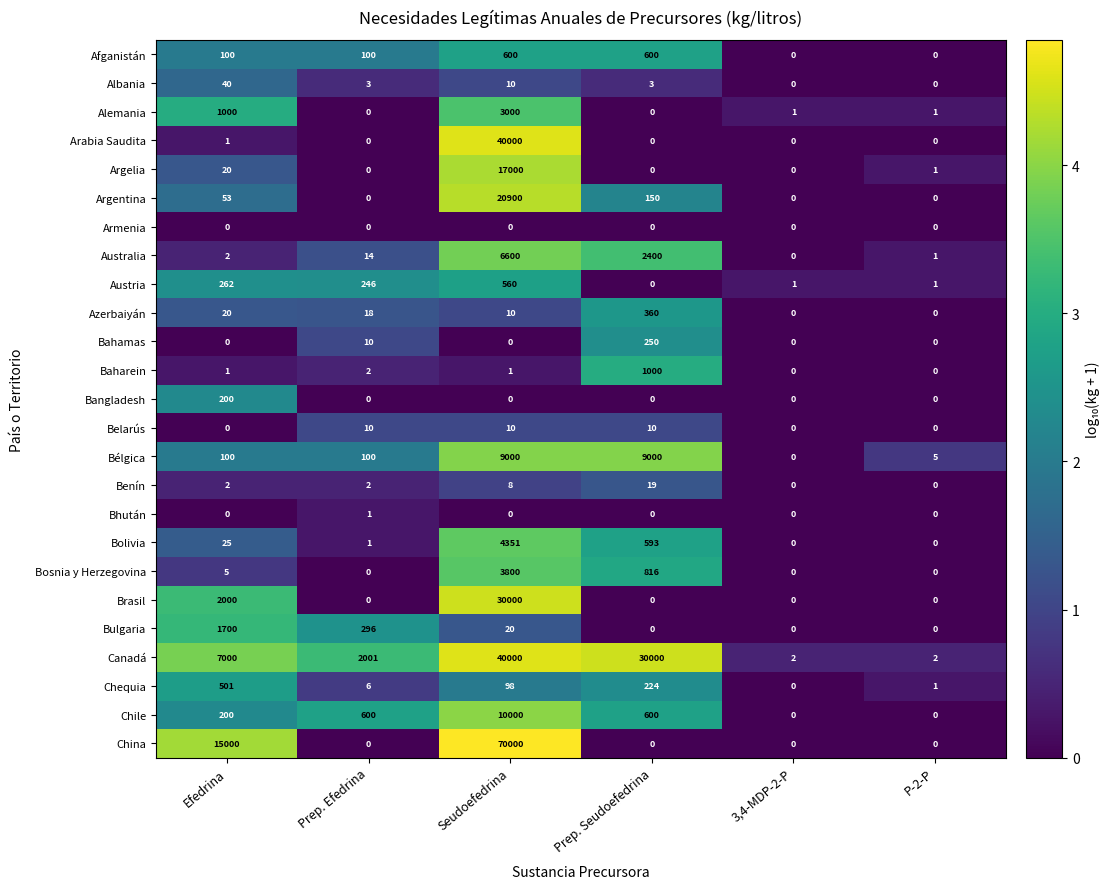

At which category is the sum across all series the highest?

Seudoefedrina